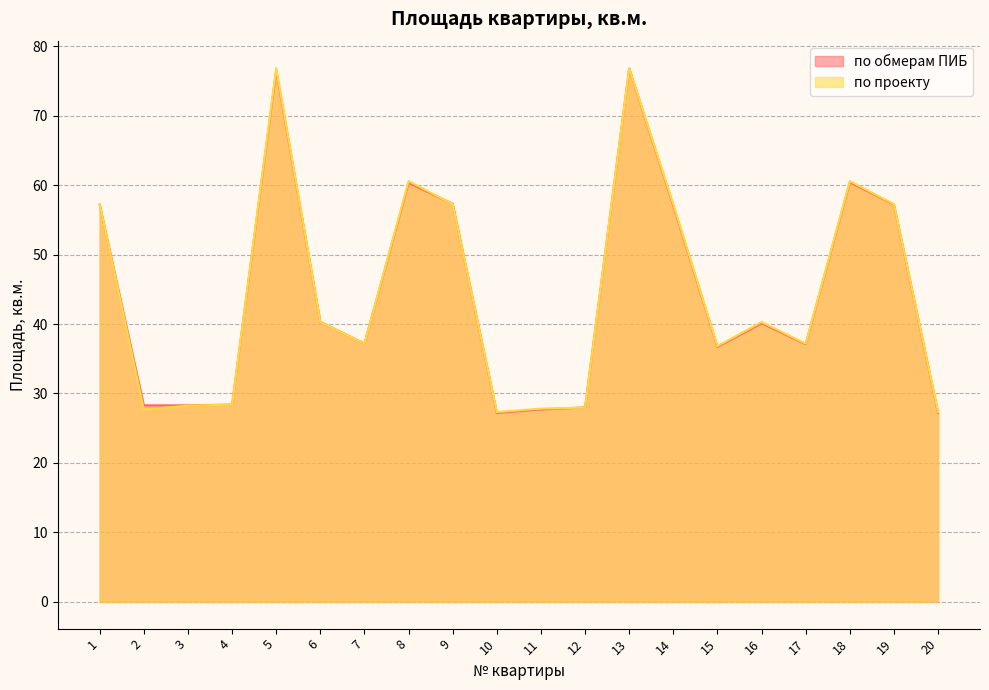

True or false: по проекту and по обмерам ПИБ cross at least once.

True